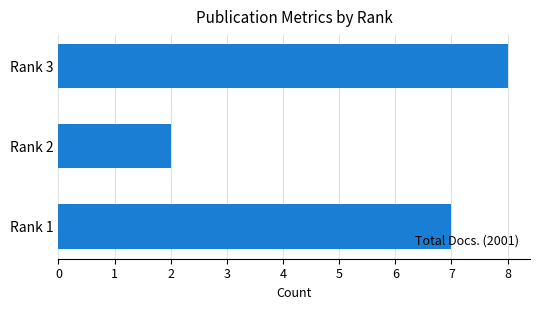

The value at Rank 3 is 4. True or false?

False